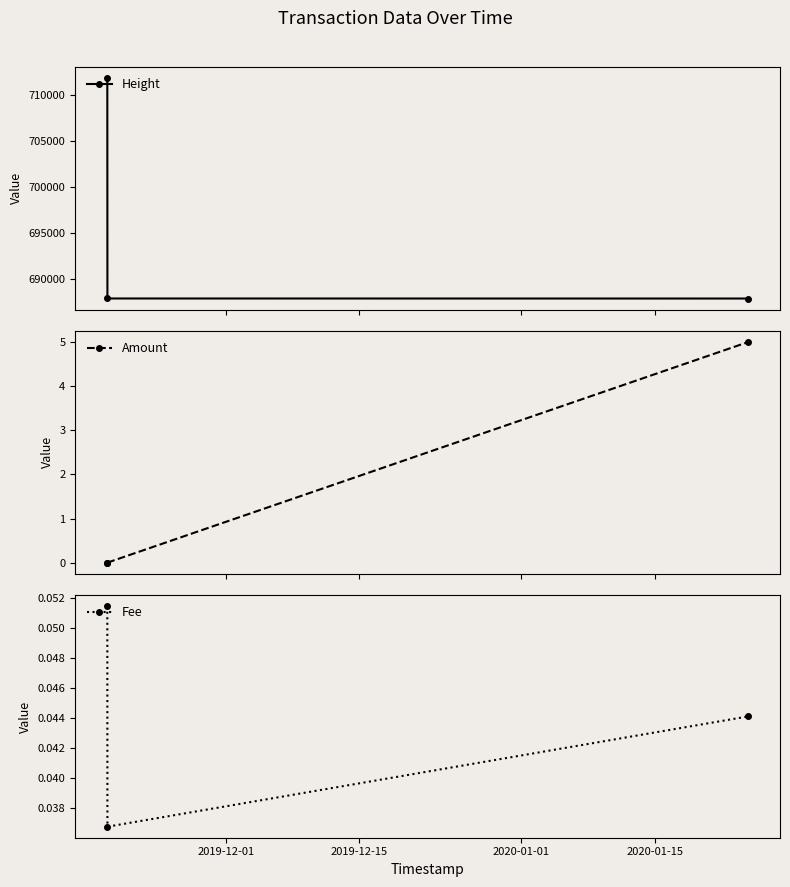

What is the lowest value of the Height series?

687859